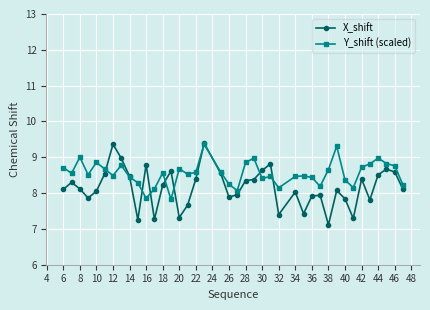

What is the difference between the maximum and minimum values in the Y_shift (scaled) series?

1.5